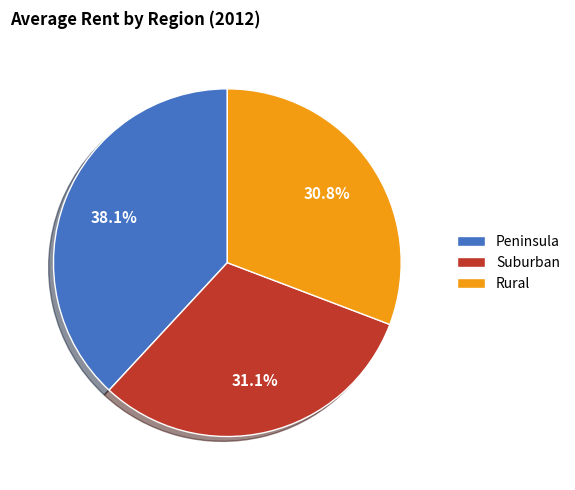

To the nearest percent, what portion does Suburban represent?

31%